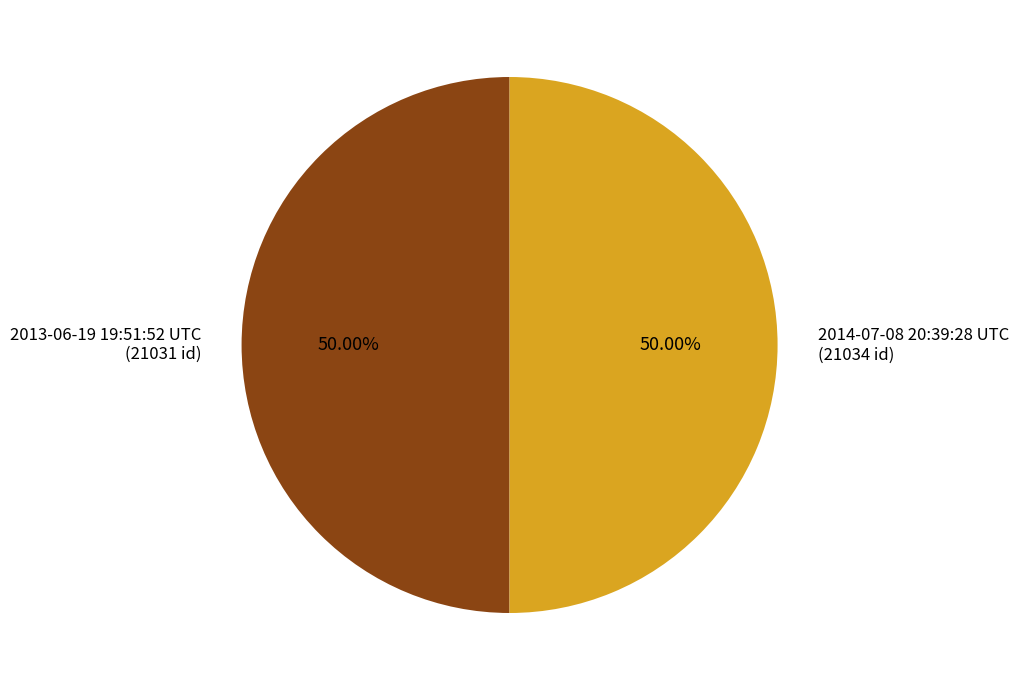

Is it true that 2013-06-19 19:51:52 UTC is 50% of the pie?

True